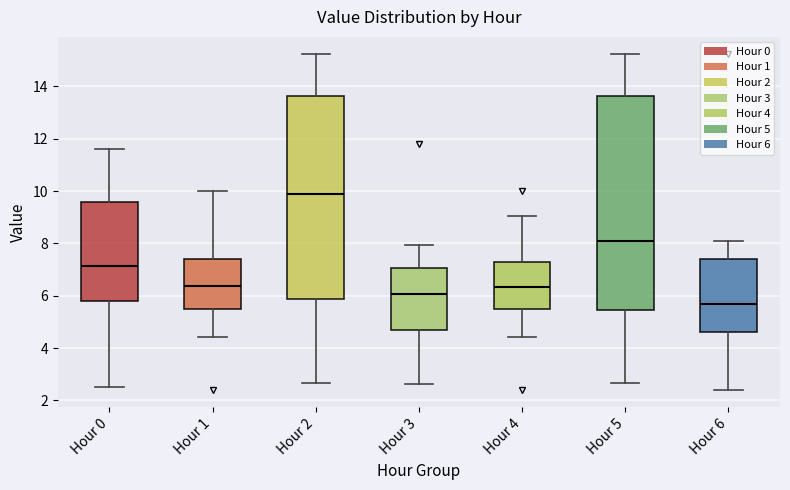

Reading left to right, transcribe this box plot: for each box, give where its median line is, the range the box spans, and where its two whiskers end, as read against the y-axis. The values are not printed on the chart, so give them approximately, as read against the axis.

Hour 0: median 7.2, box 5.8 to 9.6, whiskers 2.6 to 11.6
Hour 1: median 6.4, box 5.6 to 7.4, whiskers 4.4 to 10.0
Hour 2: median 10.0, box 5.8 to 13.6, whiskers 2.6 to 15.2
Hour 3: median 6.0, box 4.6 to 7.0, whiskers 2.6 to 8.0
Hour 4: median 6.4, box 5.6 to 7.4, whiskers 4.4 to 9.0
Hour 5: median 8.2, box 5.4 to 13.6, whiskers 2.6 to 15.2
Hour 6: median 5.6, box 4.6 to 7.4, whiskers 2.4 to 8.2